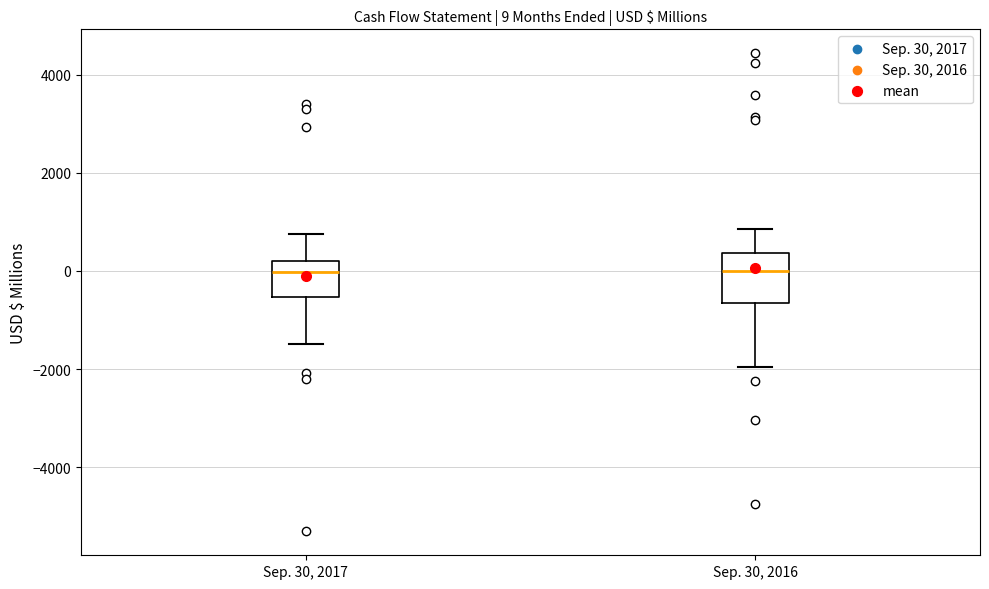

Which box is the tallest, from its lower edge to its upper edge?

Sep. 30, 2016